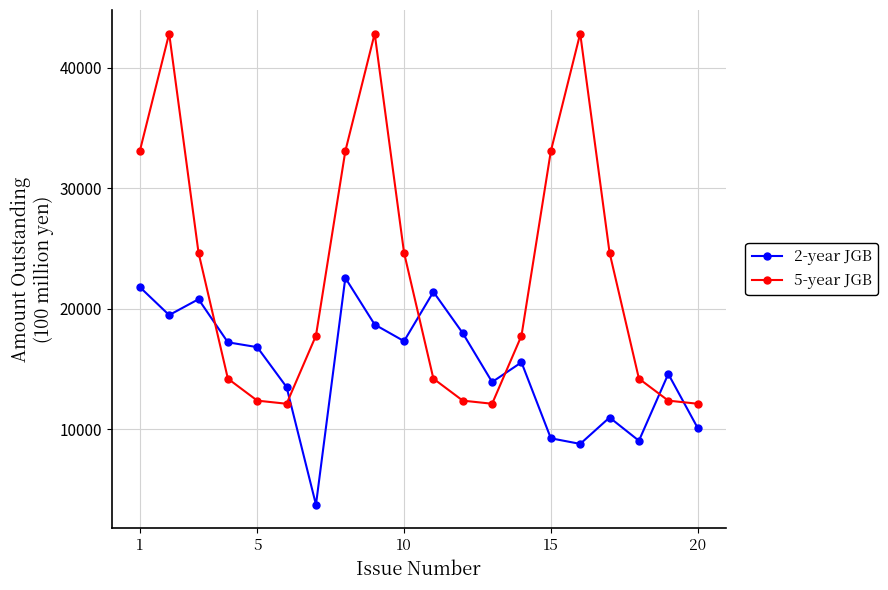

Which series has the largest total across all categories?

5-year JGB